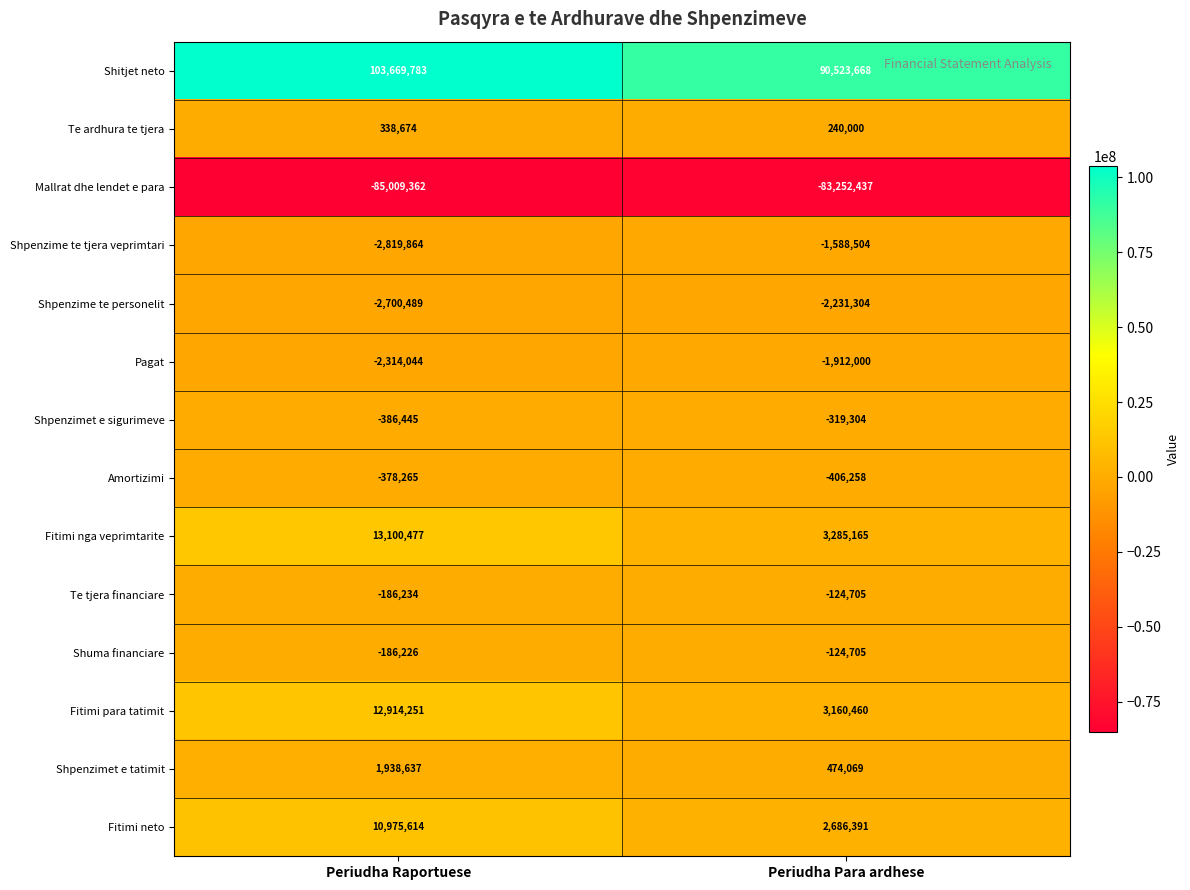

Which series has the largest total across all categories?

Shitjet neto